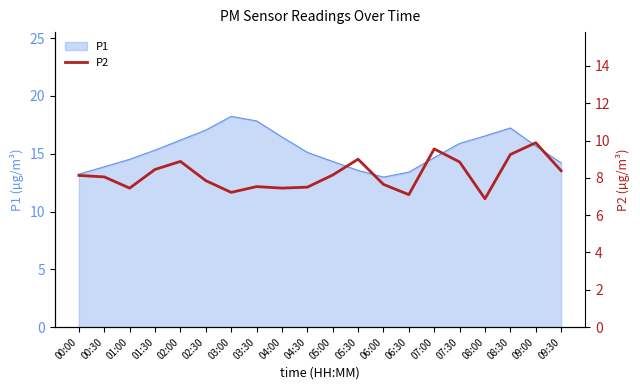

The chart shows a value of 7.2 at 03:00. True or false?

True